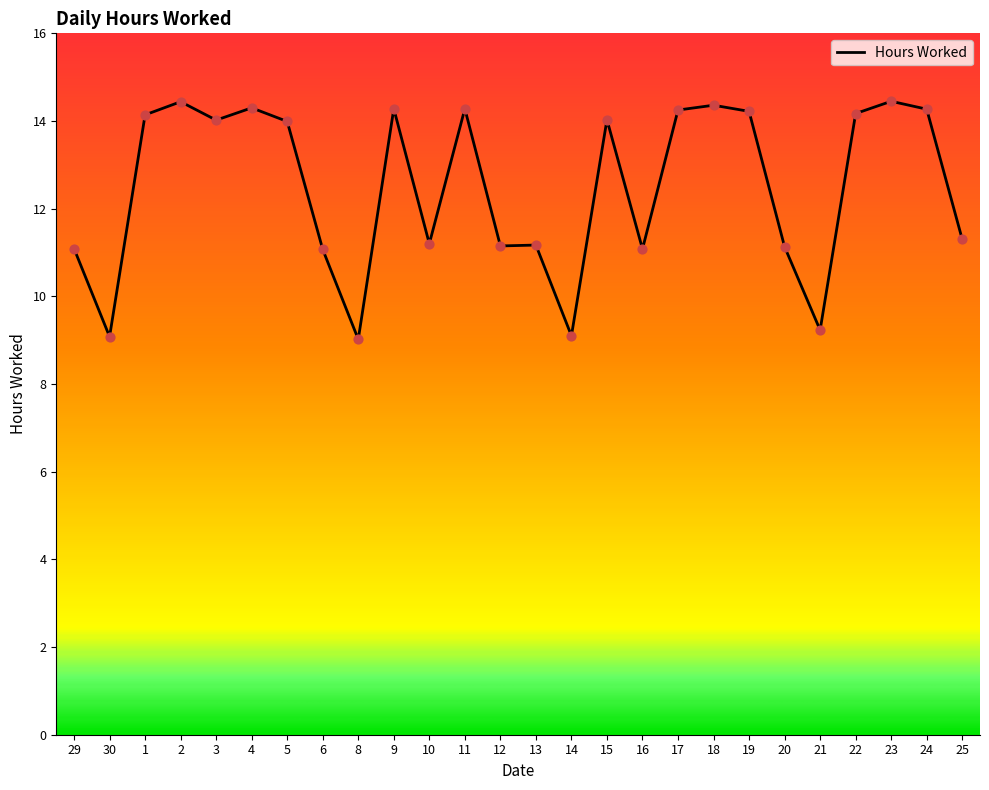

Approximately how many times larger is the value at 12 compared to 13?

1.0